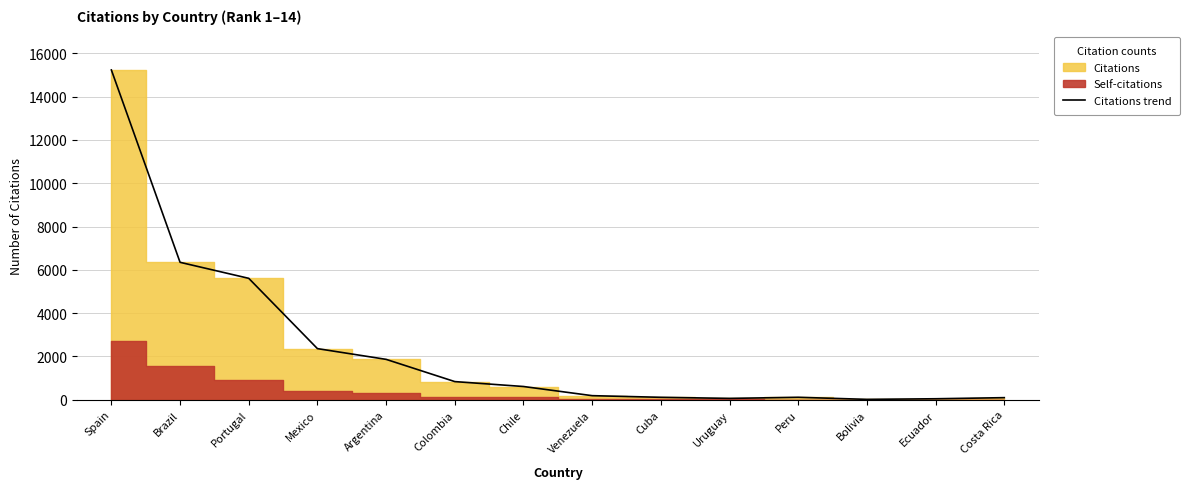

How many values exceed 611?

6